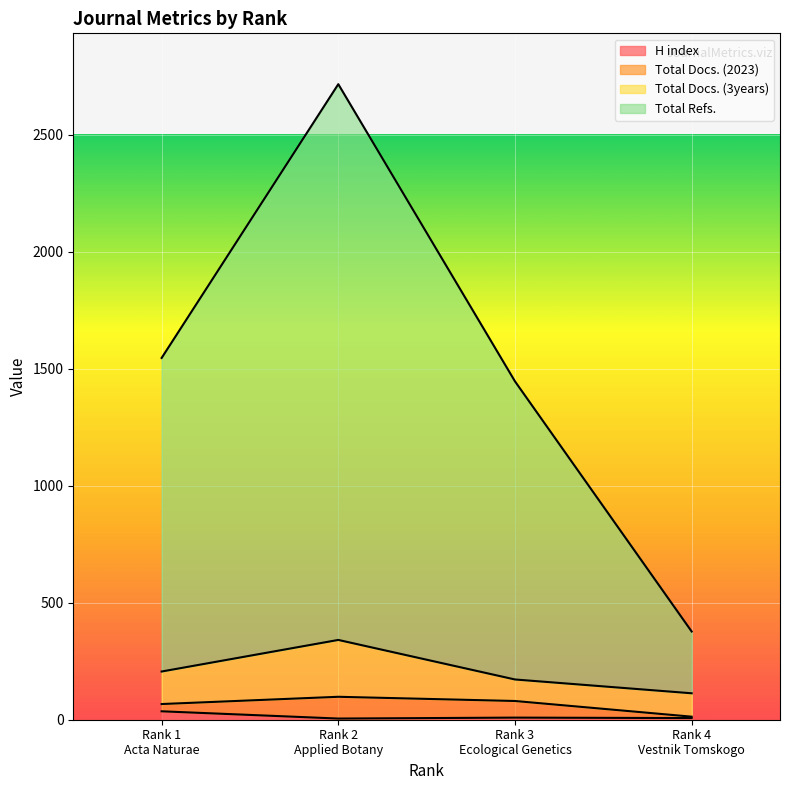

What is the label of the 3rd point from the right?

Rank 2
Applied Botany